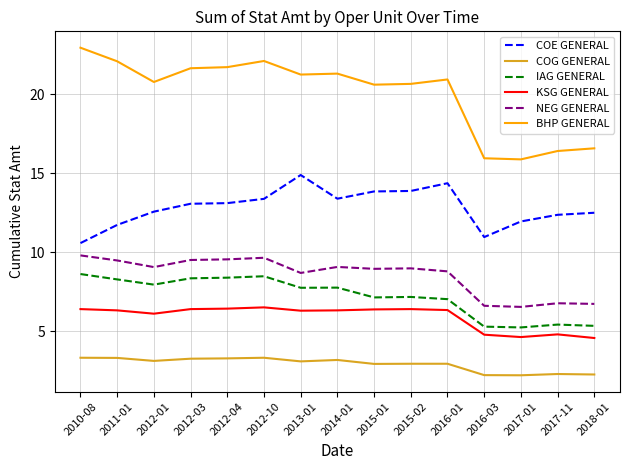

At how many categories does at least one series exceed 11?

15